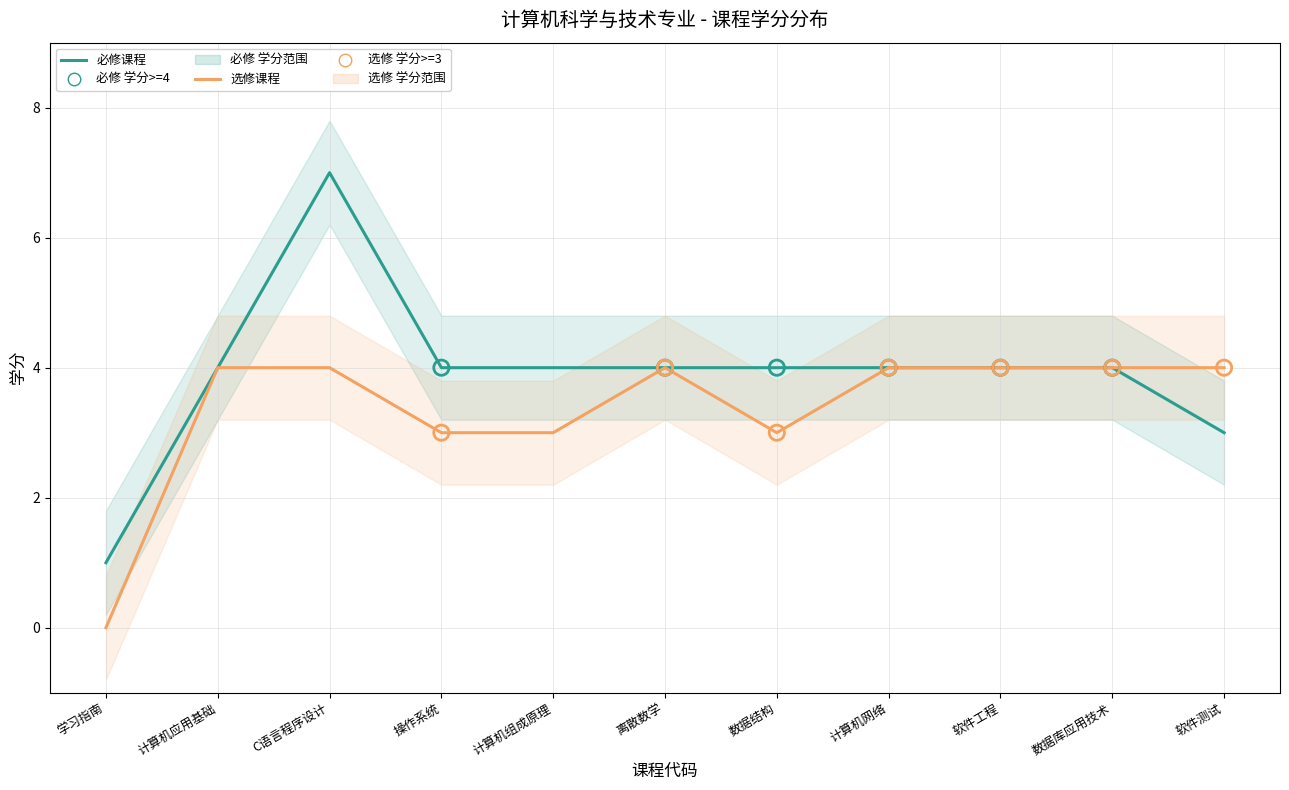

Which series has the largest Y range (max minus min)?

必修